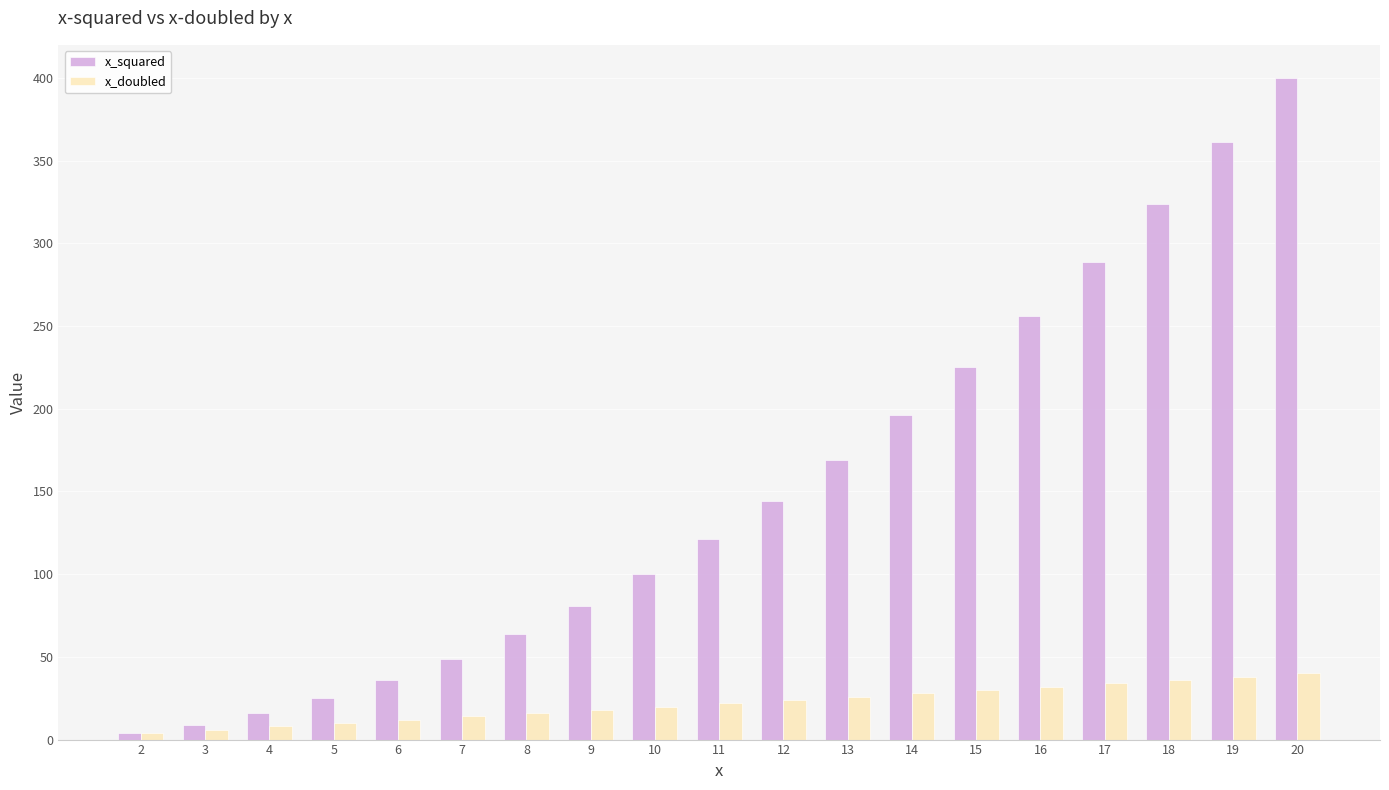

Between 14 and 19, which series saw the biggest shift?

x_squared